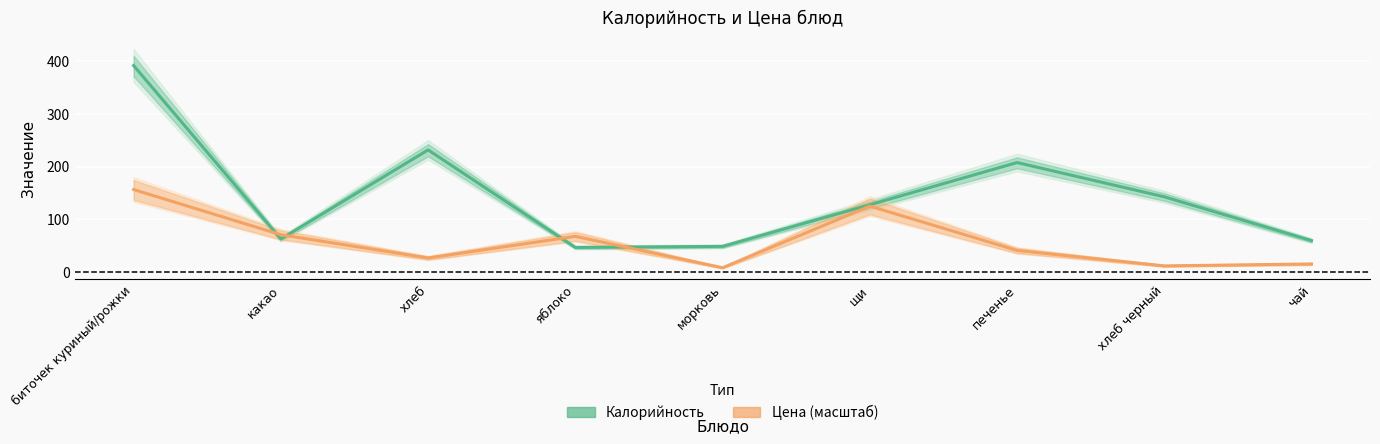

True or false: Цена (масштаб) has a value of 27.0 at хлеб.

True